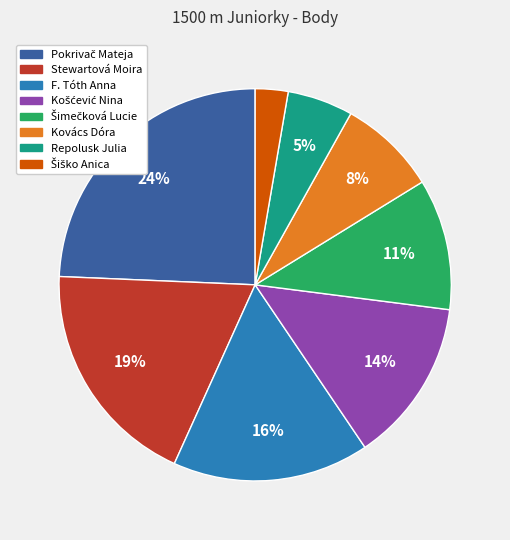

The Stewartová Moira slice represents 25% of the pie. True or false?

False